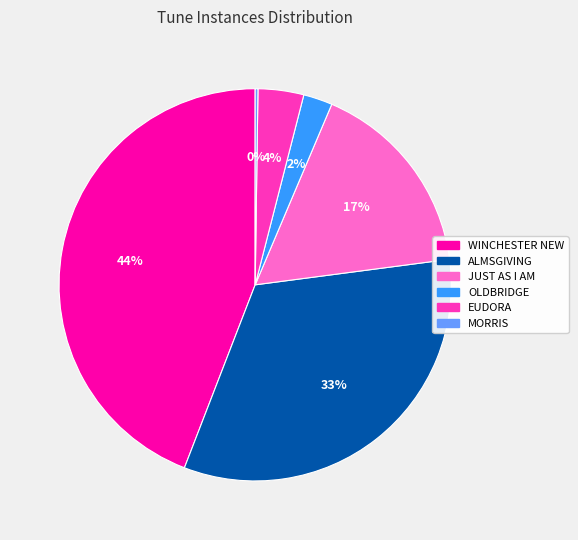

Between WINCHESTER NEW and EUDORA, which is larger?

WINCHESTER NEW